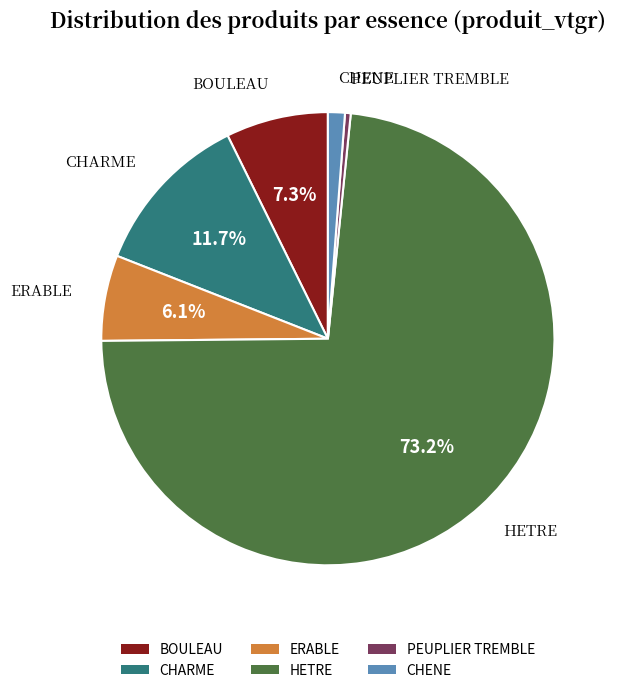

Between CHARME and CHENE, which is larger?

CHARME